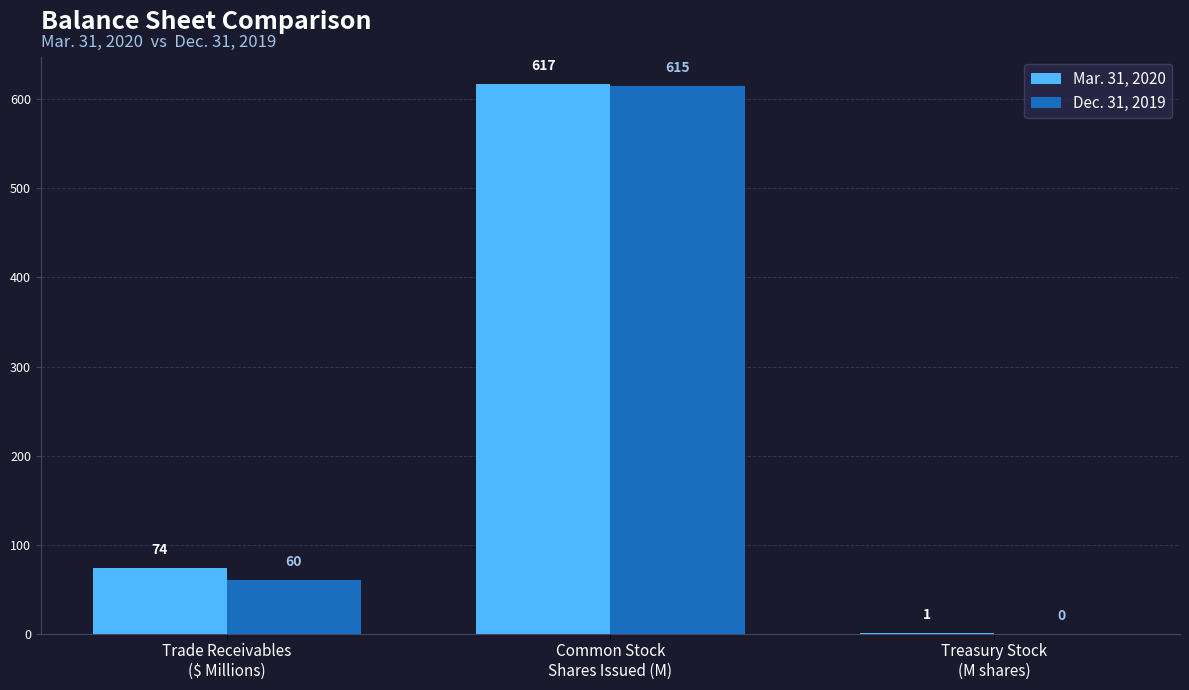

Which category has the highest value in the Dec. 31, 2019 series?

Common Stock
Shares Issued (M)